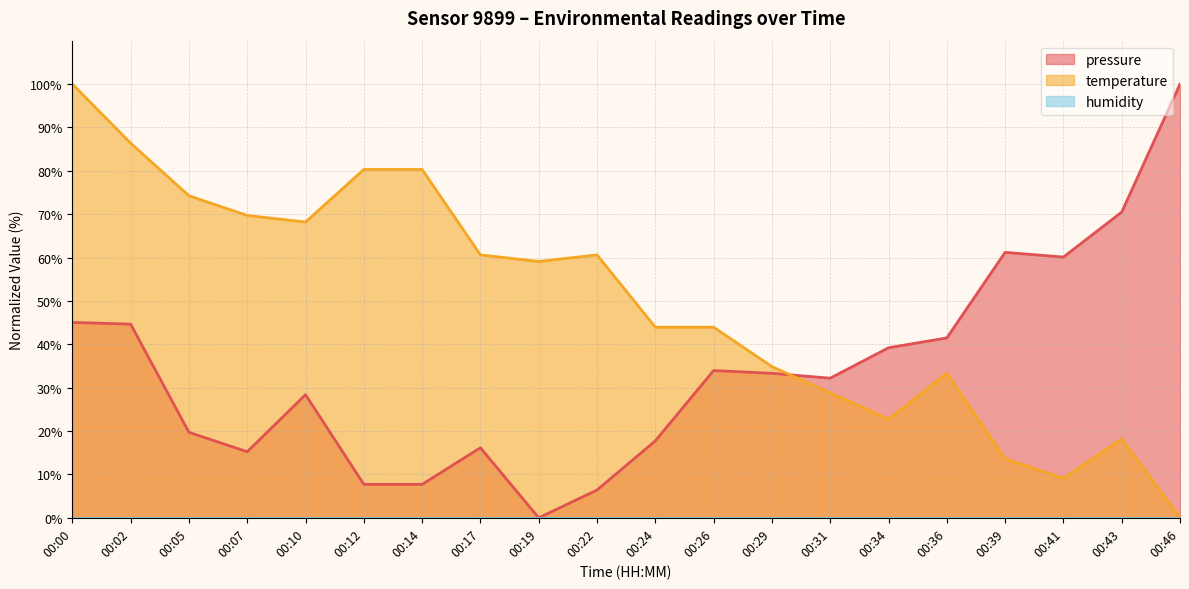

True or false: temperature has more than 1 interior local peaks.

True